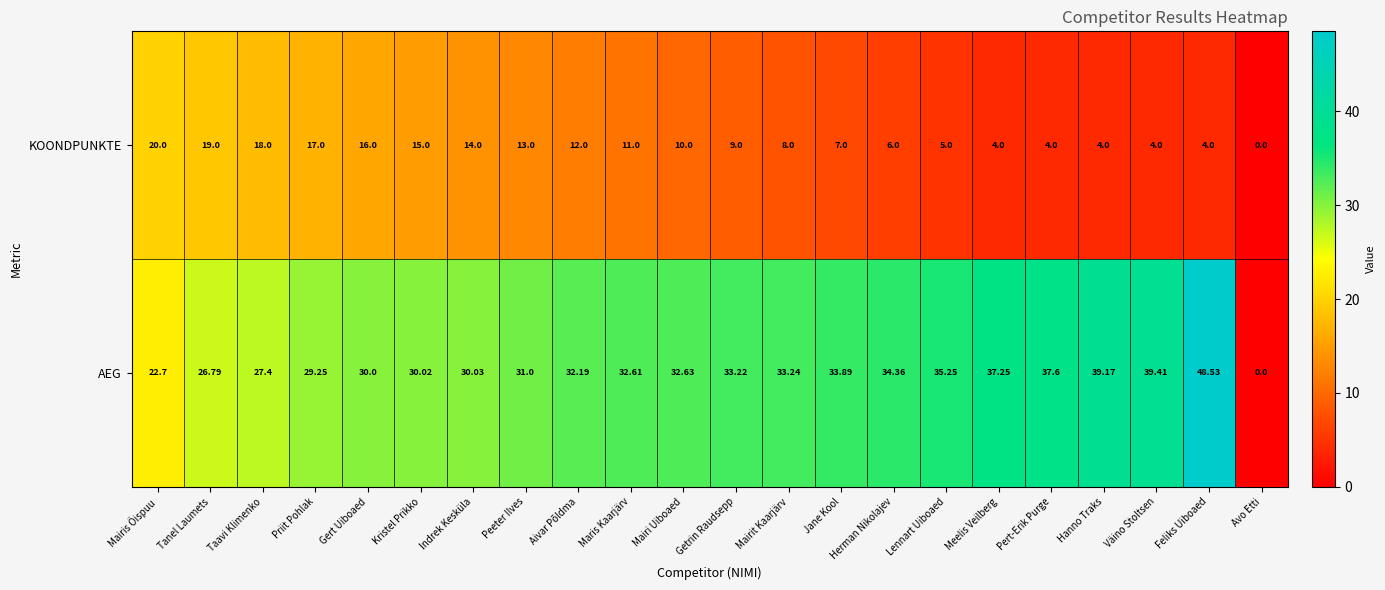

Rank the categories by AEG value from lowest to highest.

Avo Etti, Mairis Õispuu, Tanel Laumets, Taavi Klimenko, Priit Pohlak, Gert Uiboaed, Kristel Prikko, Indrek Kesküla, Peeter Ilves, Aivar Põldma, Maris Kaarjärv, Mairi Uiboaed, Getrin Raudsepp, Mairit Kaarjärv, Jane Kool, Herman Nikolajev, Lennart Uiboaed, Meelis Veilberg, Pert-Erik Purge, Hanno Traks, Väino Stoltsen, Feliks Uiboaed